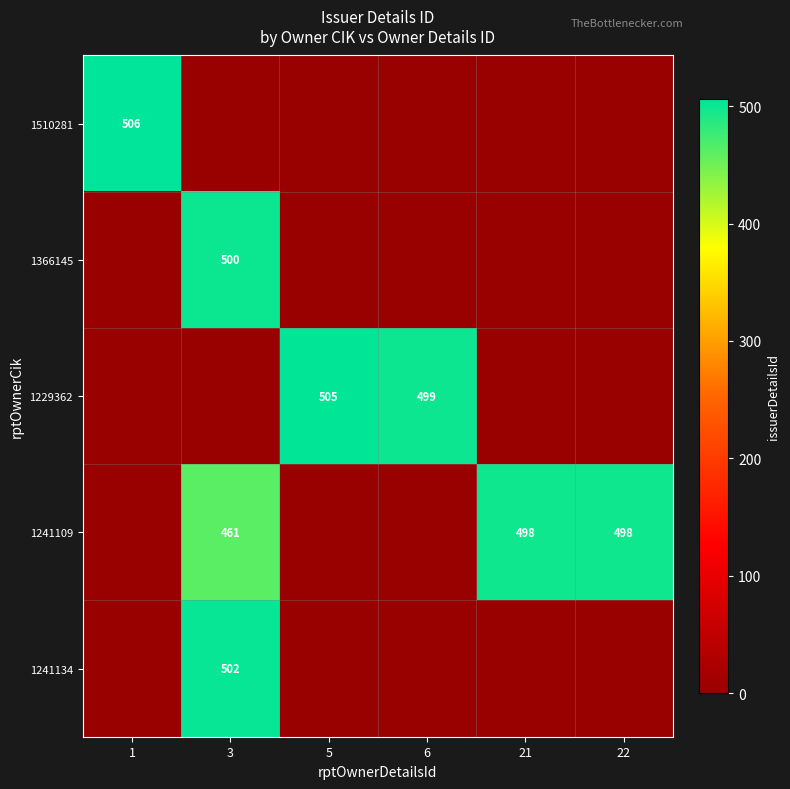

Rank the categories by 1366145 value from highest to lowest.

3, 1, 5, 6, 21, 22